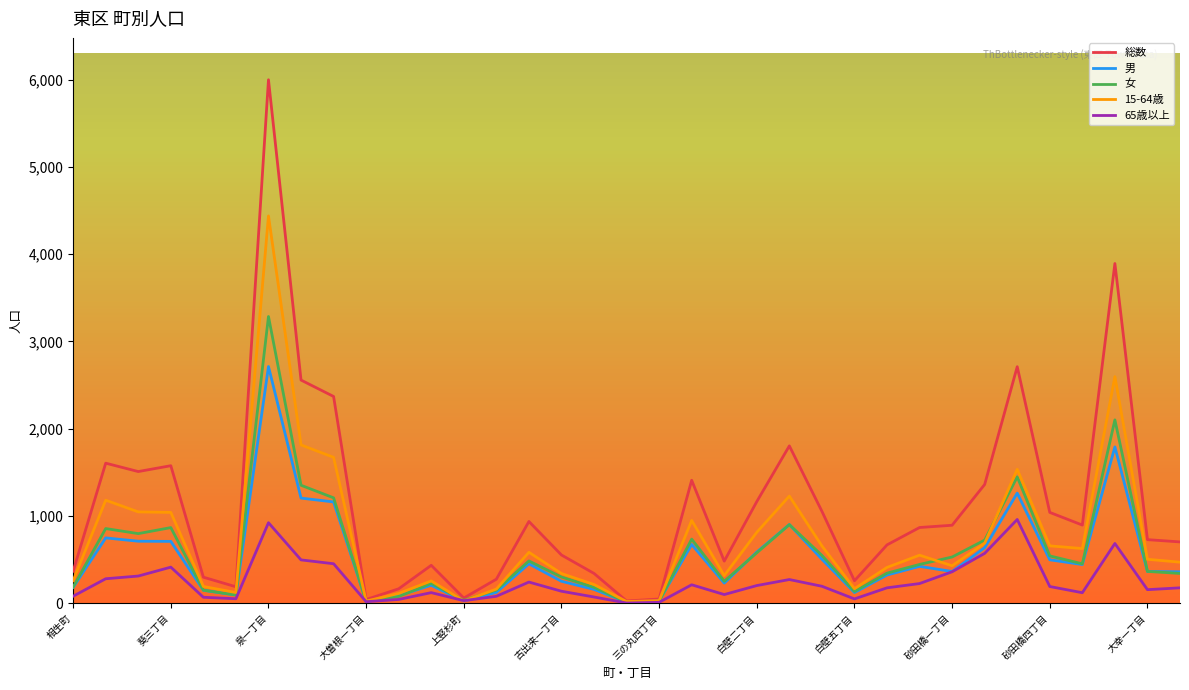

True or false: 男 has more than 1 interior local peaks.

True